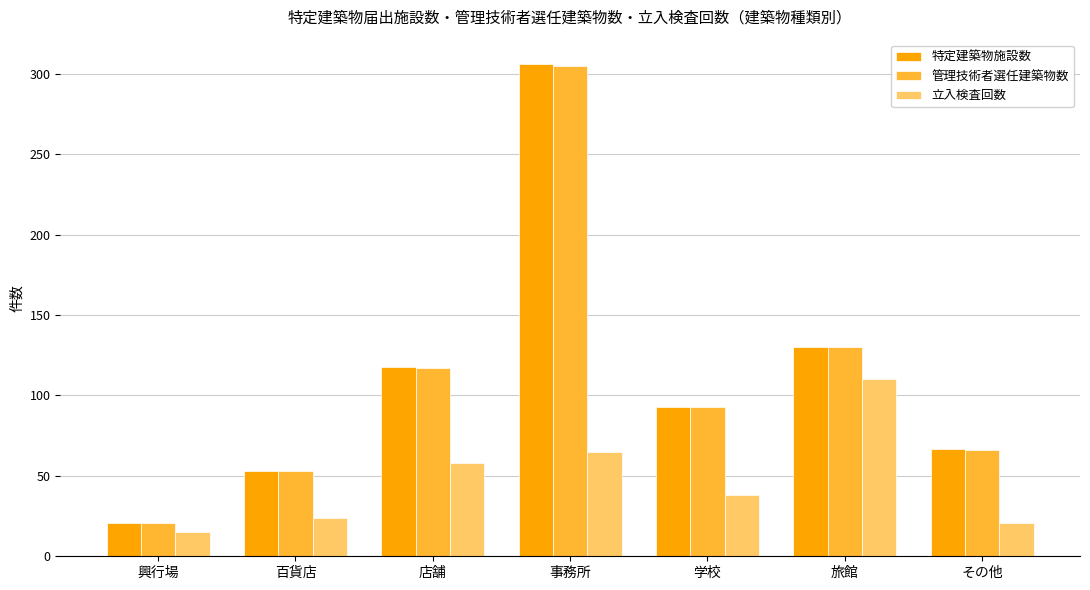

Between 百貨店 and 事務所, which series saw the biggest shift?

特定建築物施設数